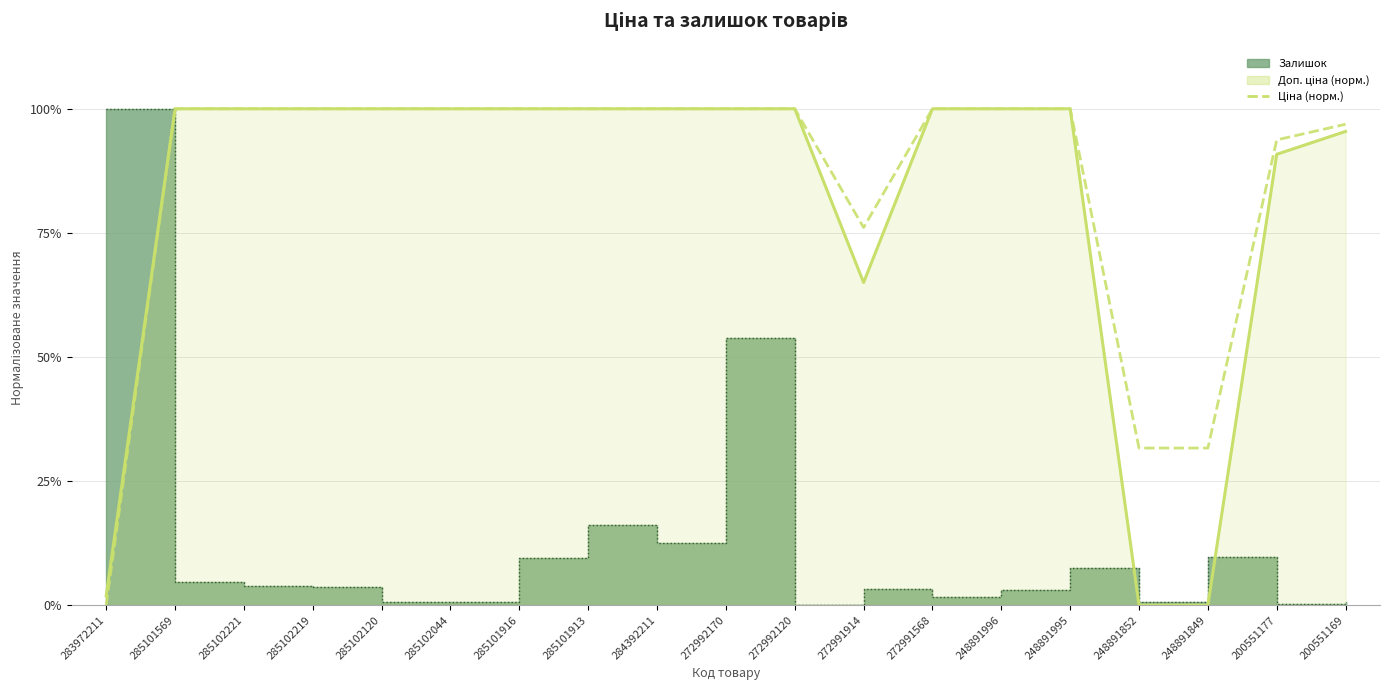

How many data points are less than 1?

6